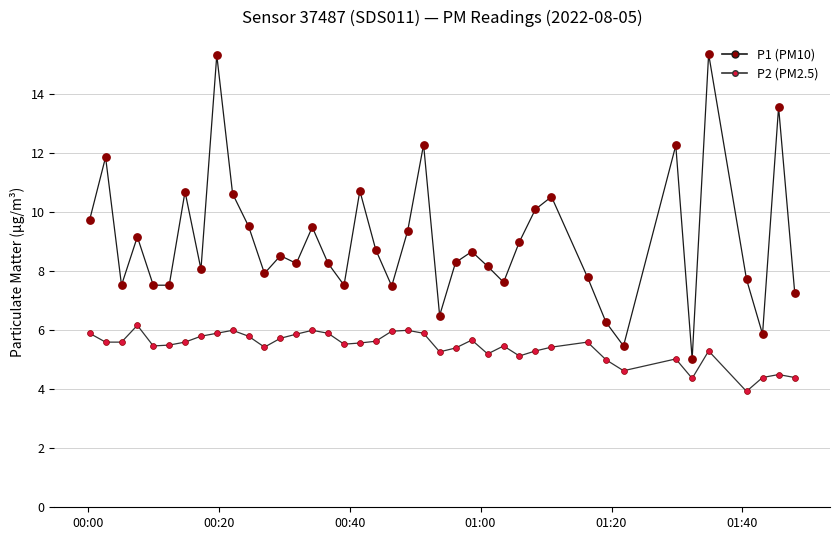

What is the smallest value displayed?

3.9